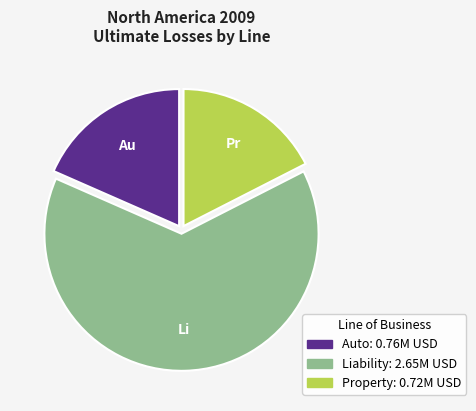

Which has a higher value, Auto or Property?

Auto